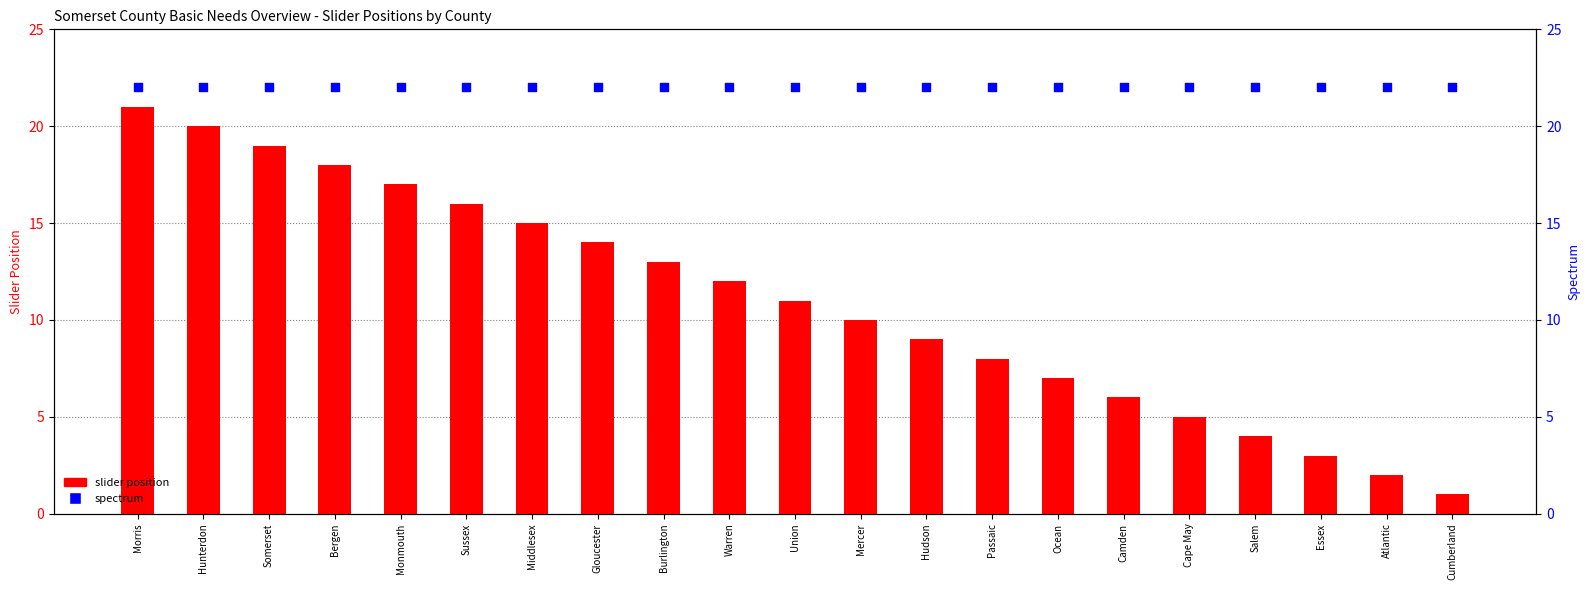

Which series reaches the minimum Y coordinate?

slider position